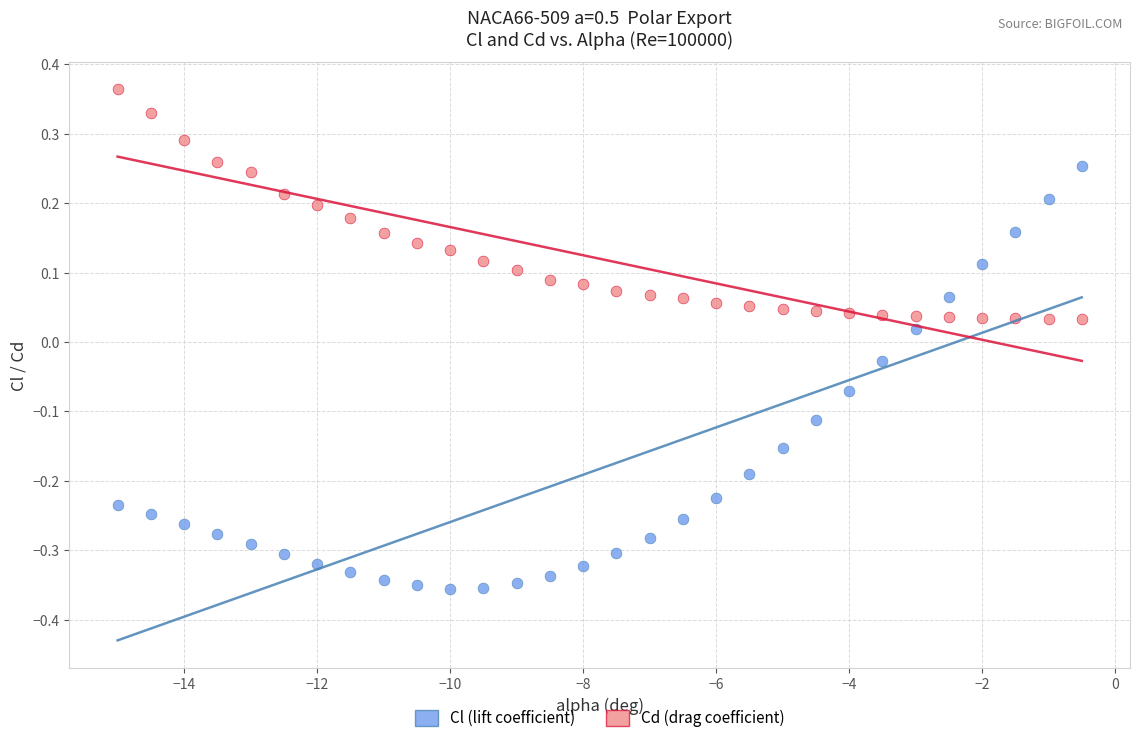

What are all the series names shown in the legend?

Cl (lift coefficient), Cd (drag coefficient)